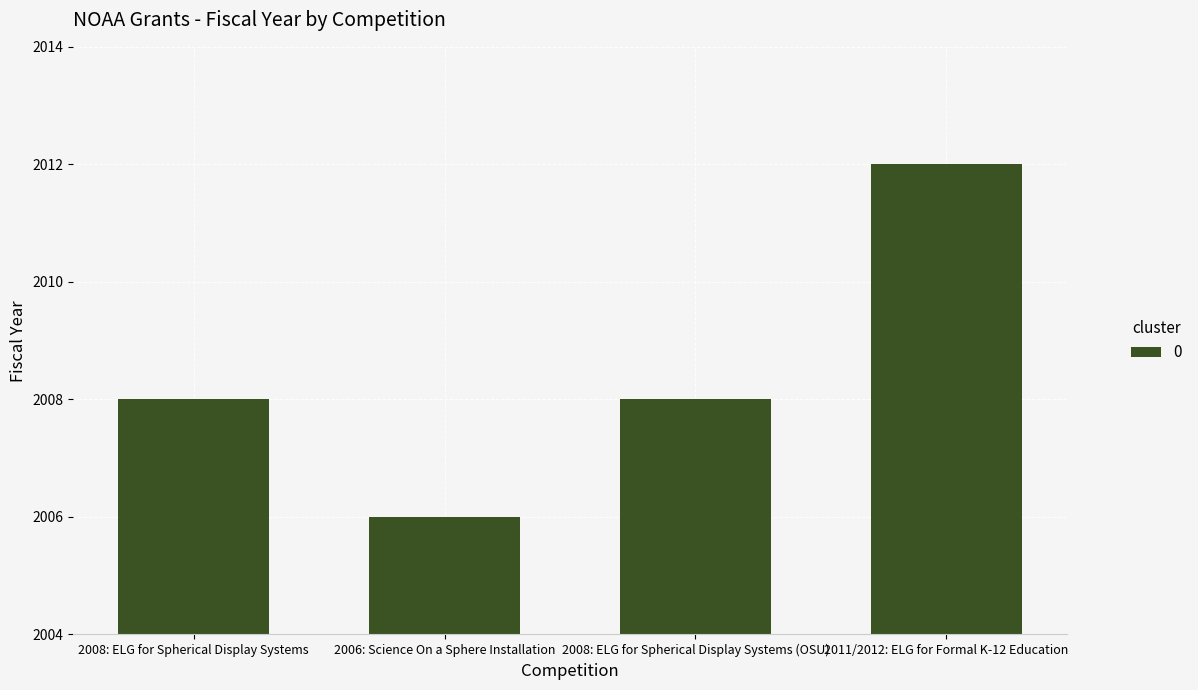

Between 2008: ELG for Spherical Display Systems and 2006: Science On a Sphere Installation, which is larger?

2008: ELG for Spherical Display Systems